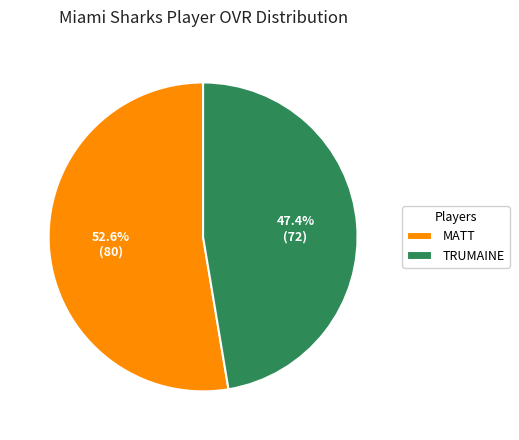

How many slices are in this pie chart?

2